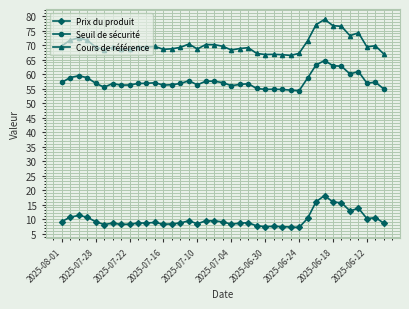

True or false: Seuil de sécurité has more than 2 interior local peaks.

True